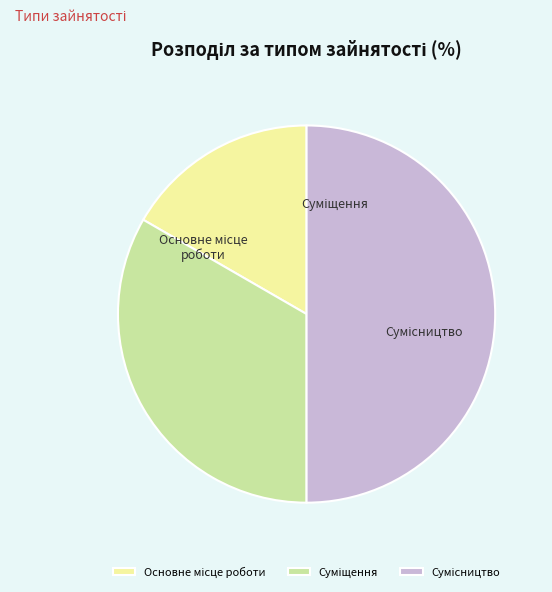

What is the ratio of the value at Основне місце роботи to the value at Суміщення?

0.5